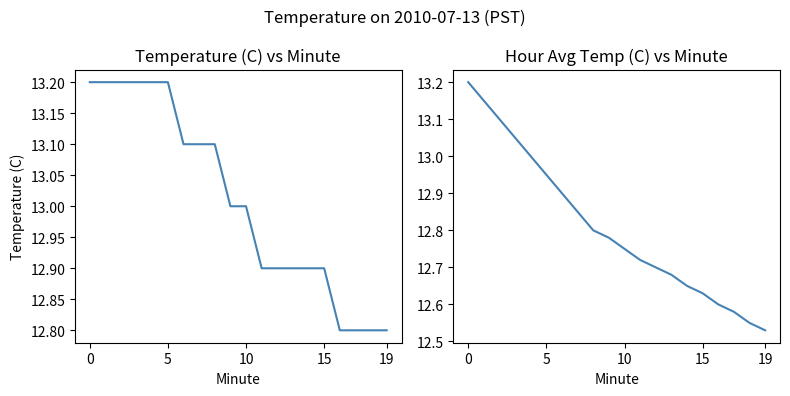

The Temperature (C) series shows 19.6 at 6. True or false?

False